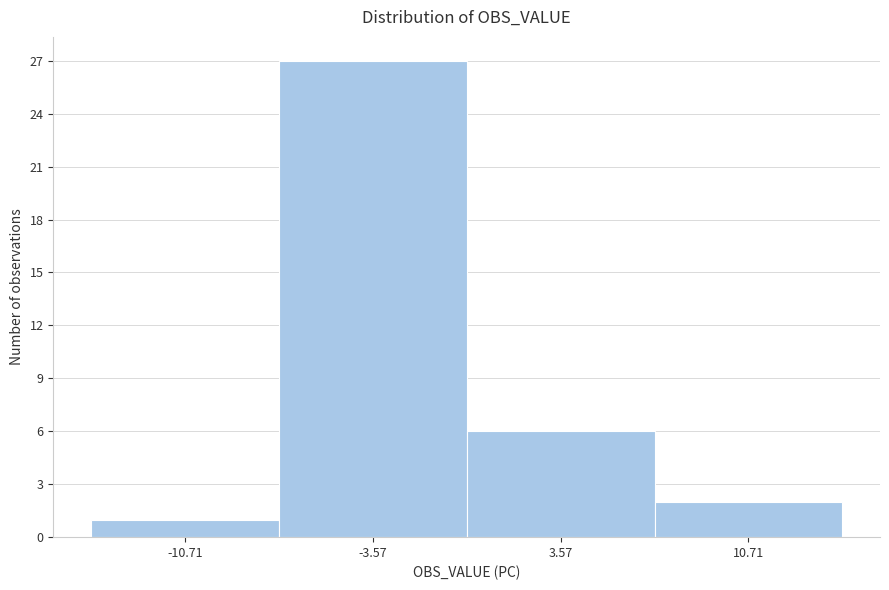

Reading right to left, extract all data points from this chart.

2	6	27	1